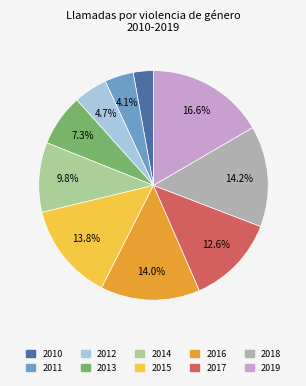

How many segments does this pie chart have?

10